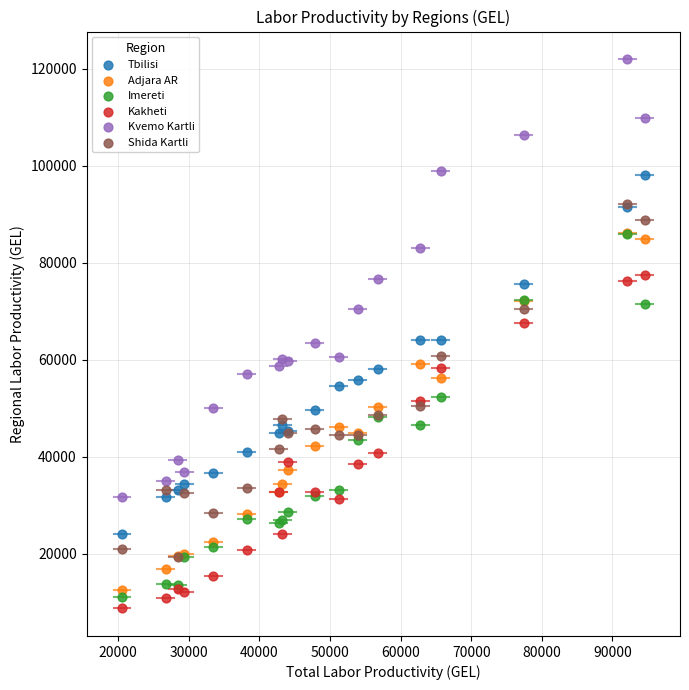

What are all the series names shown in the legend?

Tbilisi, Adjara AR, Imereti, Kakheti, Kvemo Kartli, Shida Kartli